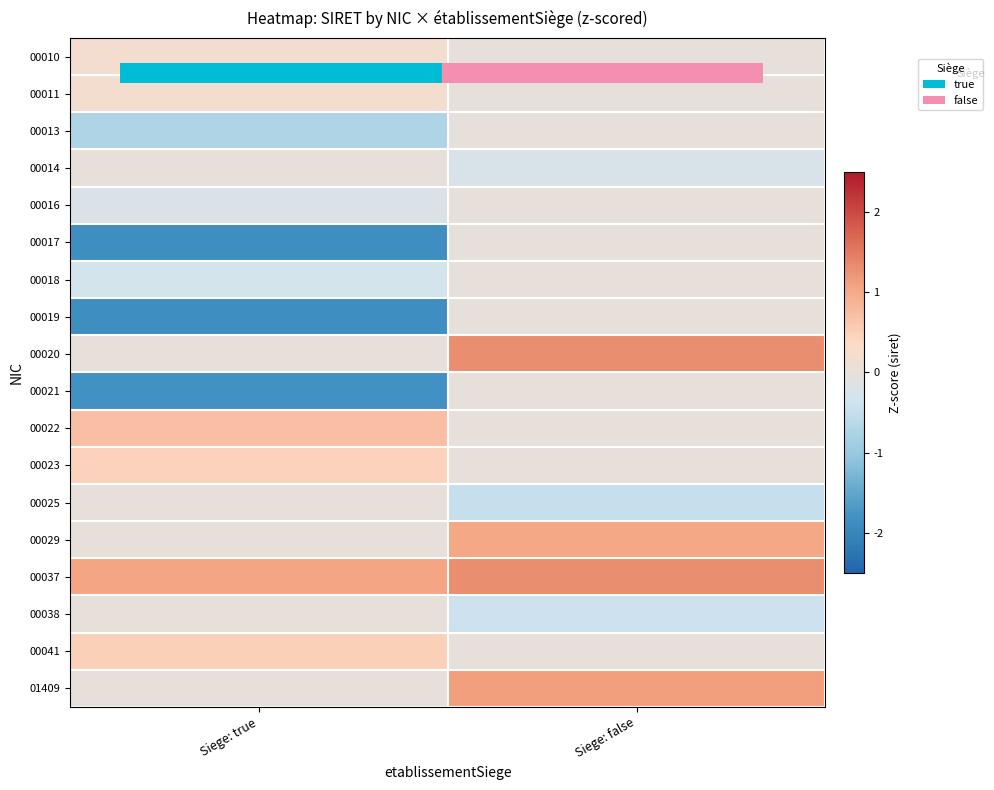

Which has a higher value, Siege: true or Siege: false?

Siege: true